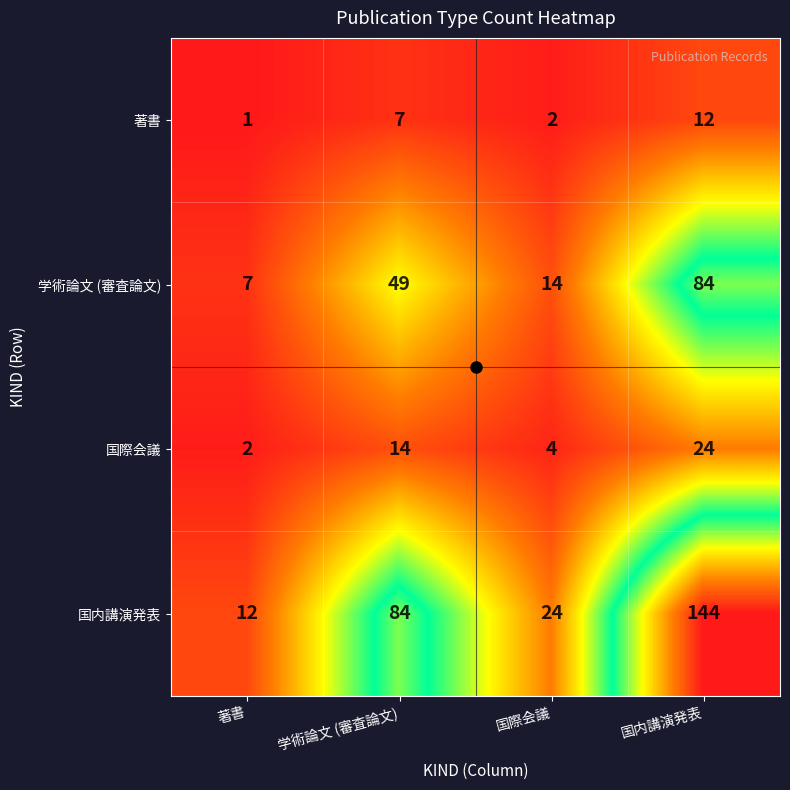

Which category has the lowest value across all series?

著書